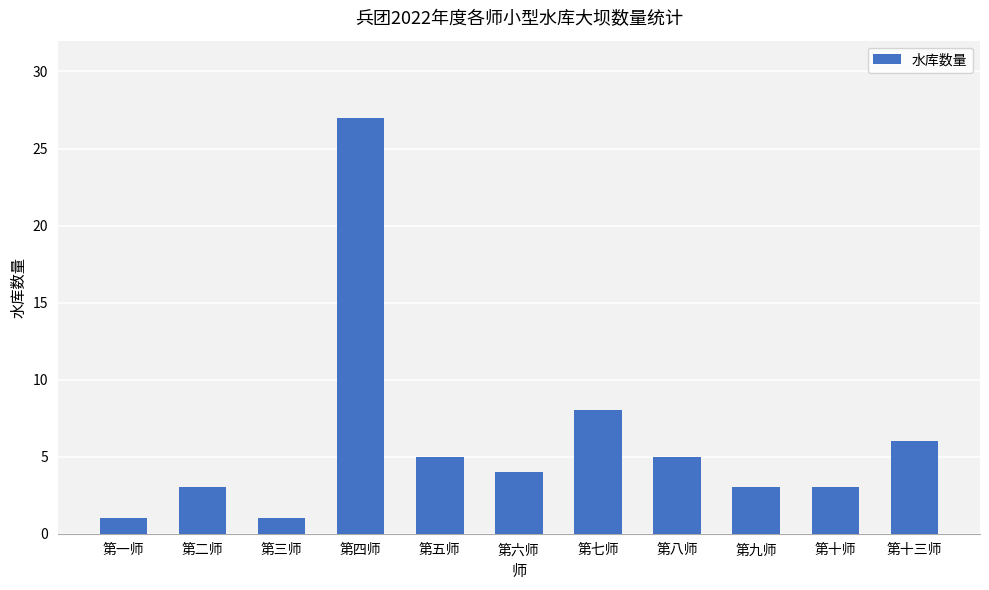

Which has a higher value, 第九师 or 第一师?

第九师